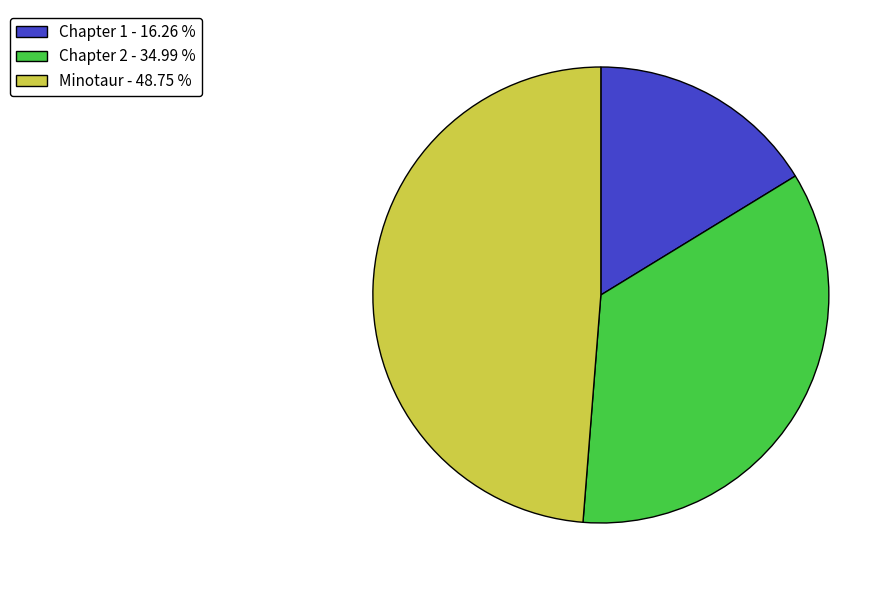

Does Chapter 1 represent more than half of the total?

No